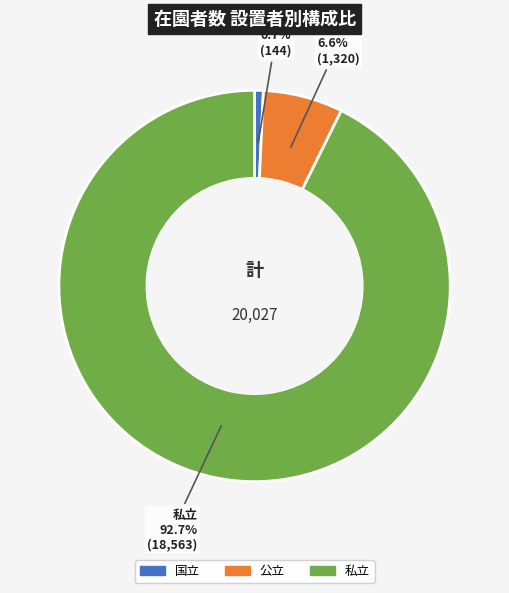

True or false: 私立 accounts for 93% of the total.

True